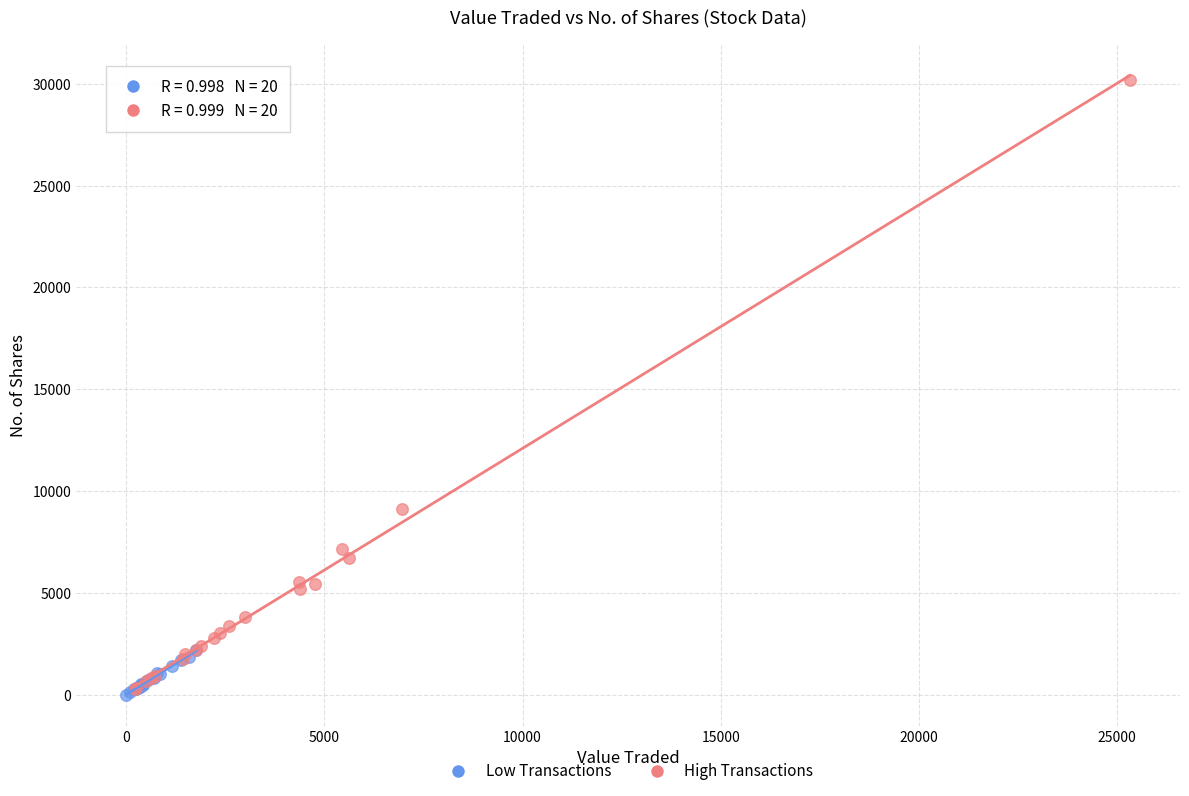

Which series has the widest spread of Y values?

High Transactions